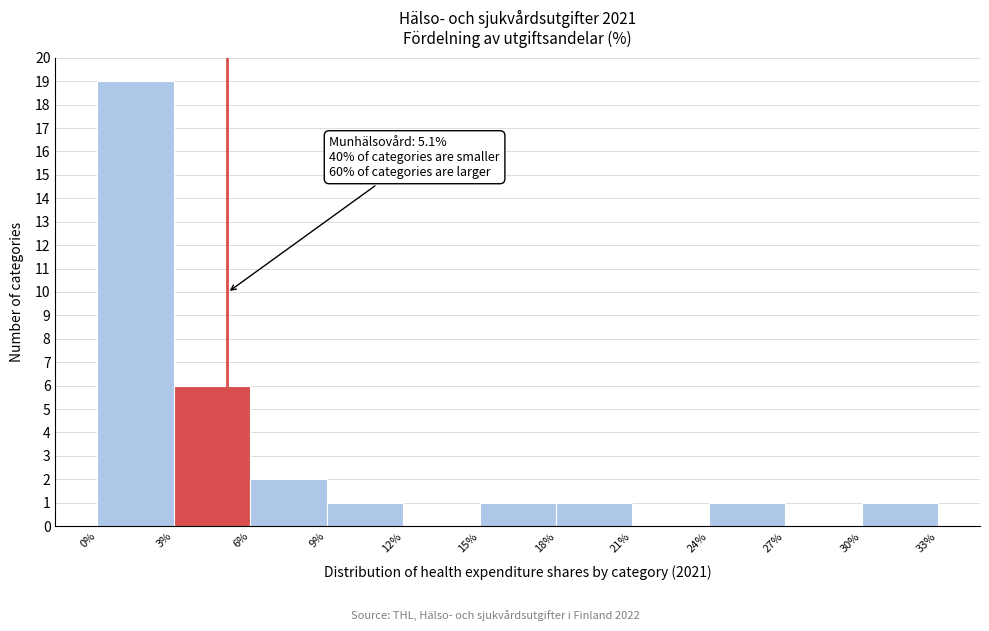

Which range on the x-axis has the tallest bar?

0% to 3%